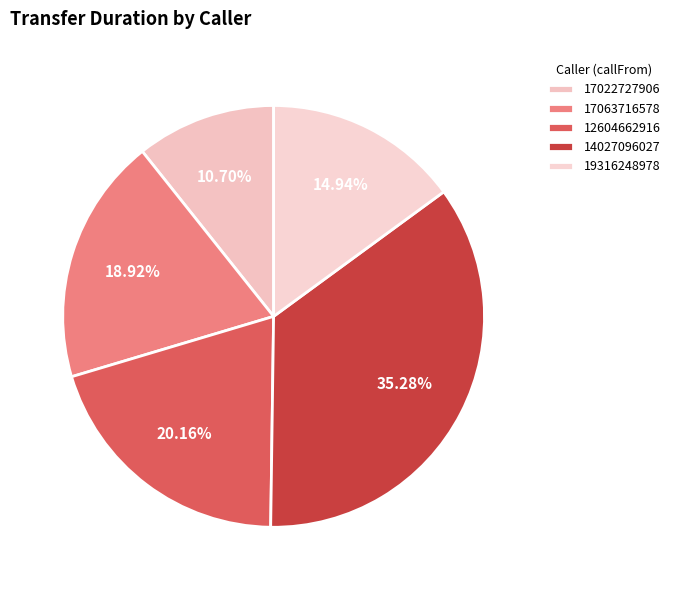

Which category has the smallest portion of the pie?

17022727906